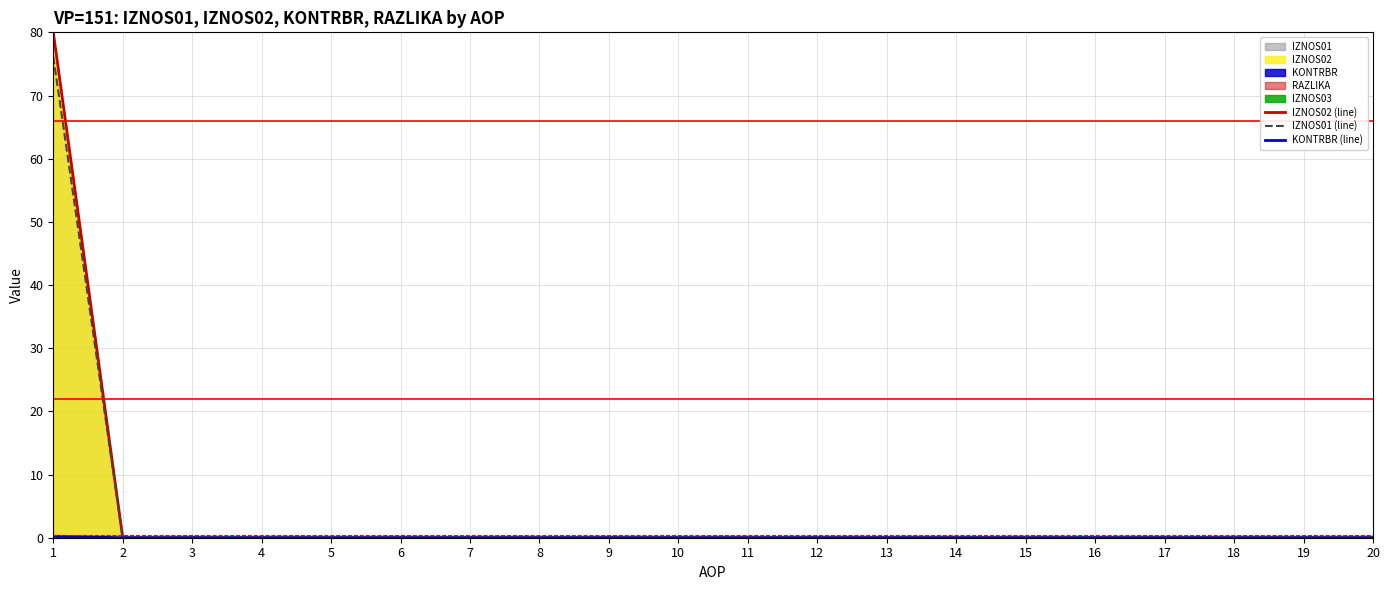

At 4, list the series in order from largest to smallest.

IZNOS02 (line), IZNOS01 (line), KONTRBR (line)